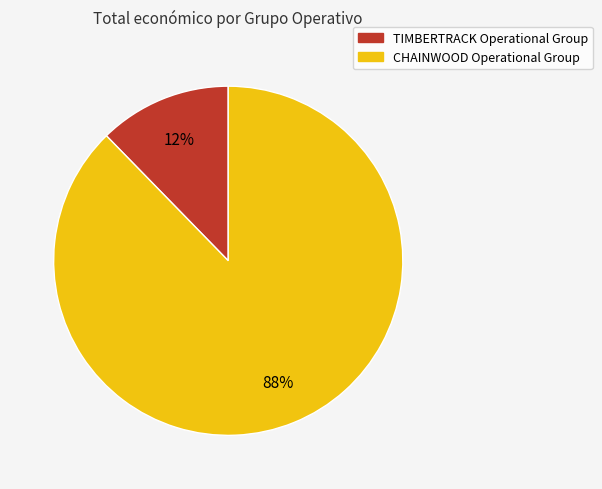

Does CHAINWOOD Operational Group account for over 50% of the chart?

Yes